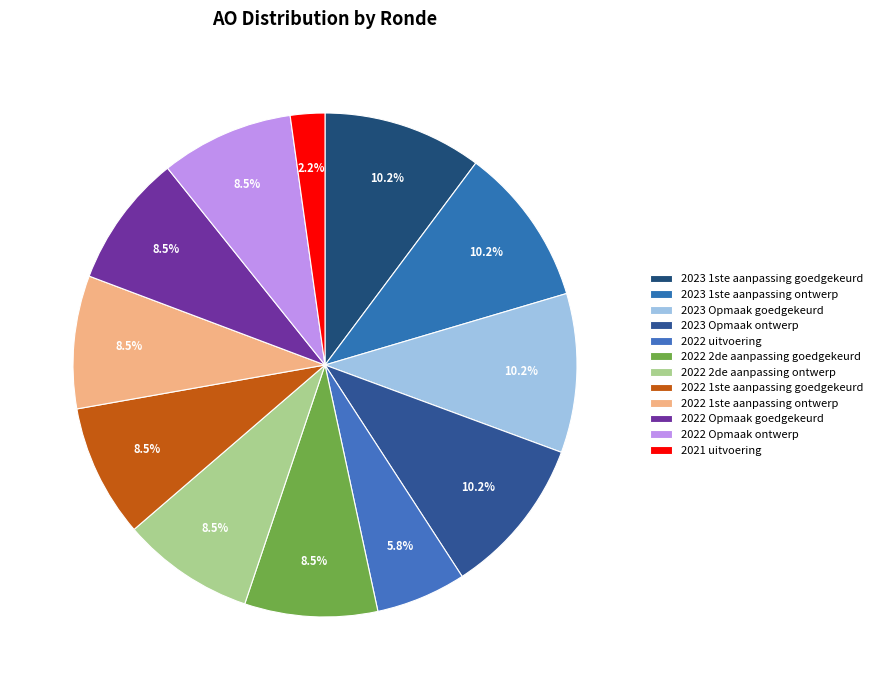

How many slices are in this pie chart?

12